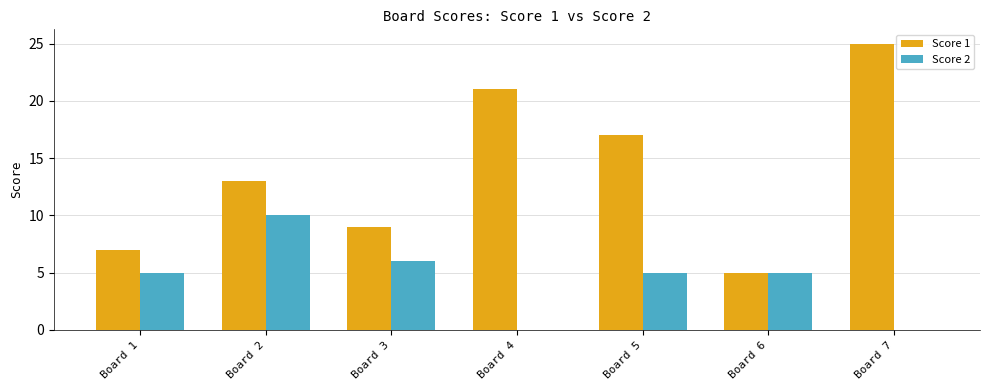

What are all the series names shown in the legend?

Score 1, Score 2